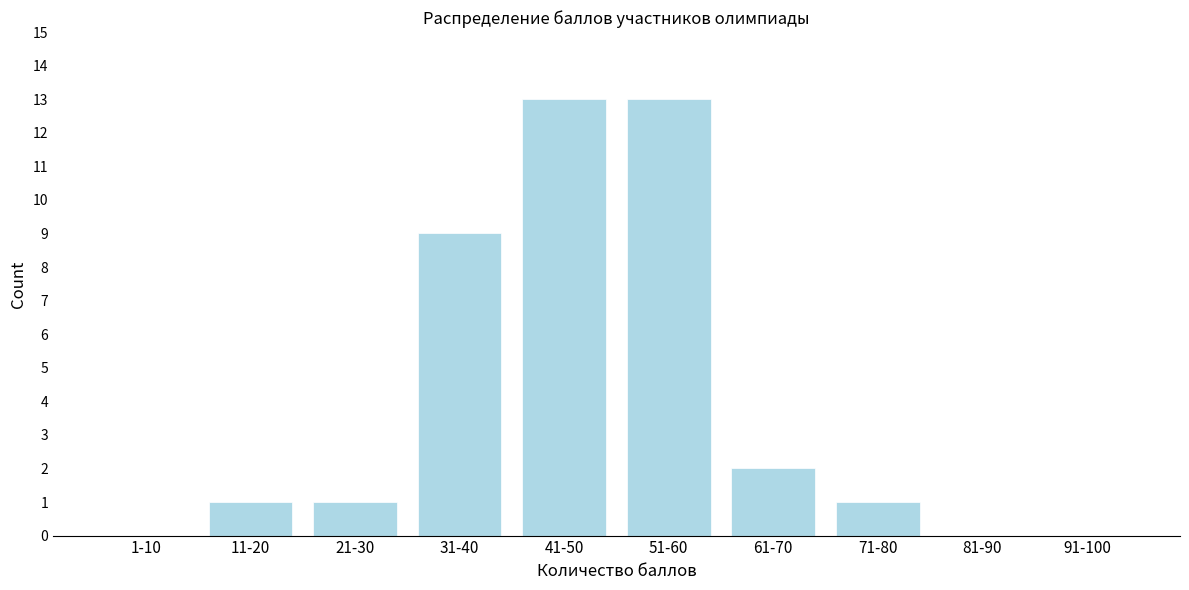

Reading right to left, what are all the values shown in this chart?

91-100=0	81-90=0	71-80=1	61-70=2	51-60=13	41-50=13	31-40=9	21-30=1	11-20=1	1-10=0